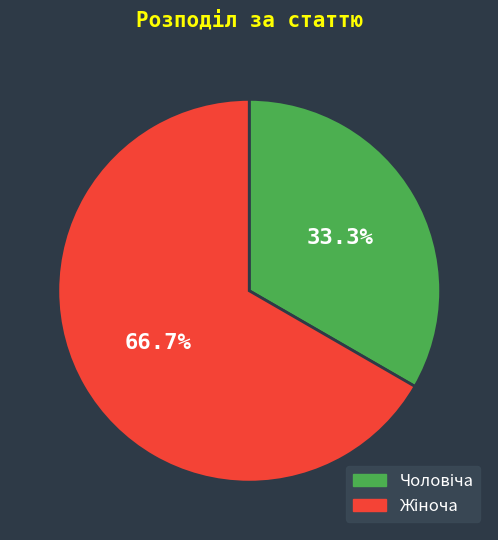

Is there any slice that represents more than half of the pie?

Yes